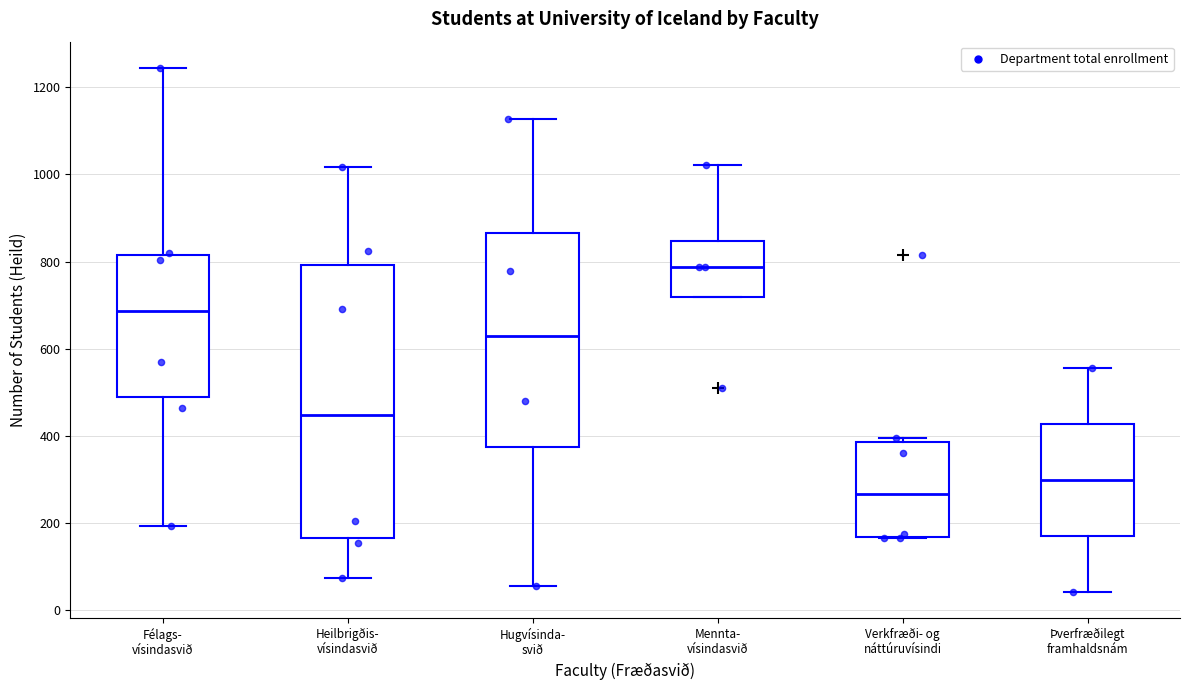

Which box's median line is the lowest?

Verkfræði- og náttúruvísindi